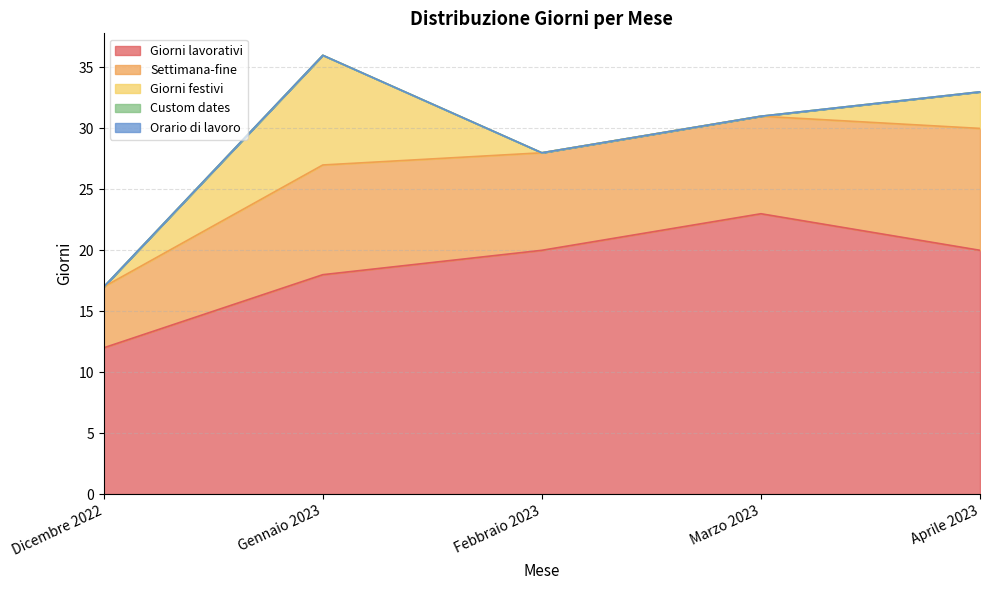

List the labels in order of Giorni festivi value, largest first.

Gennaio 2023, Aprile 2023, Dicembre 2022, Febbraio 2023, Marzo 2023